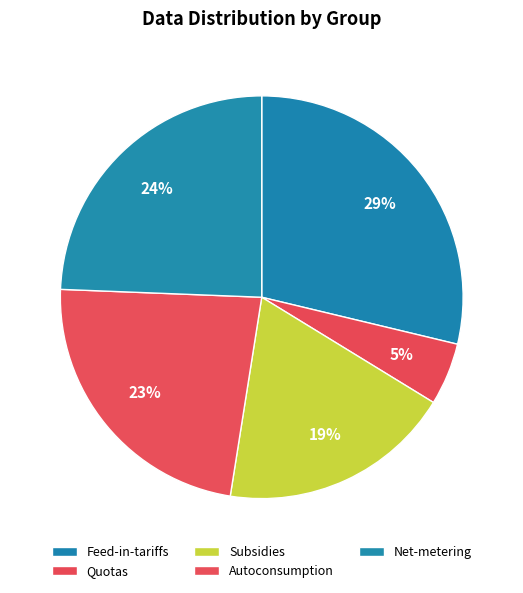

Which slice is the smallest?

Quotas